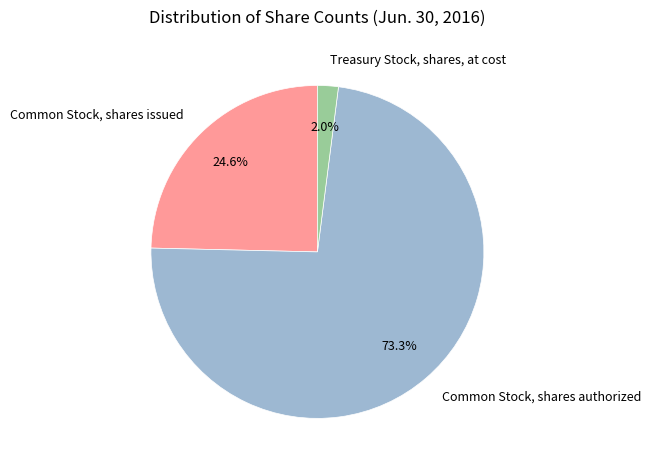

Rank the categories by value from highest to lowest.

Common Stock, shares authorized, Common Stock, shares issued, Treasury Stock, shares, at cost